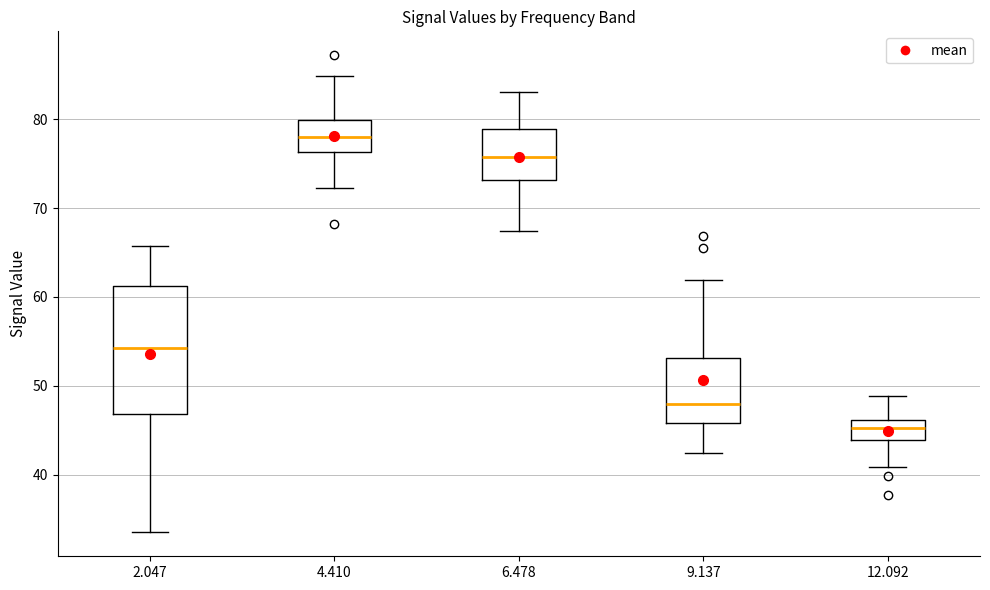

Reading left to right, transcribe this box plot: for each box, give where its median line is, the range the box spans, and where its two whiskers end, as read against the y-axis. The values are not printed on the chart, so give them approximately, as read against the axis.

2.047: median 54, box 47 to 61, whiskers 34 to 66
4.410: median 78, box 76 to 80, whiskers 72 to 85
6.478: median 76, box 73 to 79, whiskers 67 to 83
9.137: median 48, box 46 to 53, whiskers 42 to 62
12.092: median 45, box 44 to 46, whiskers 41 to 49